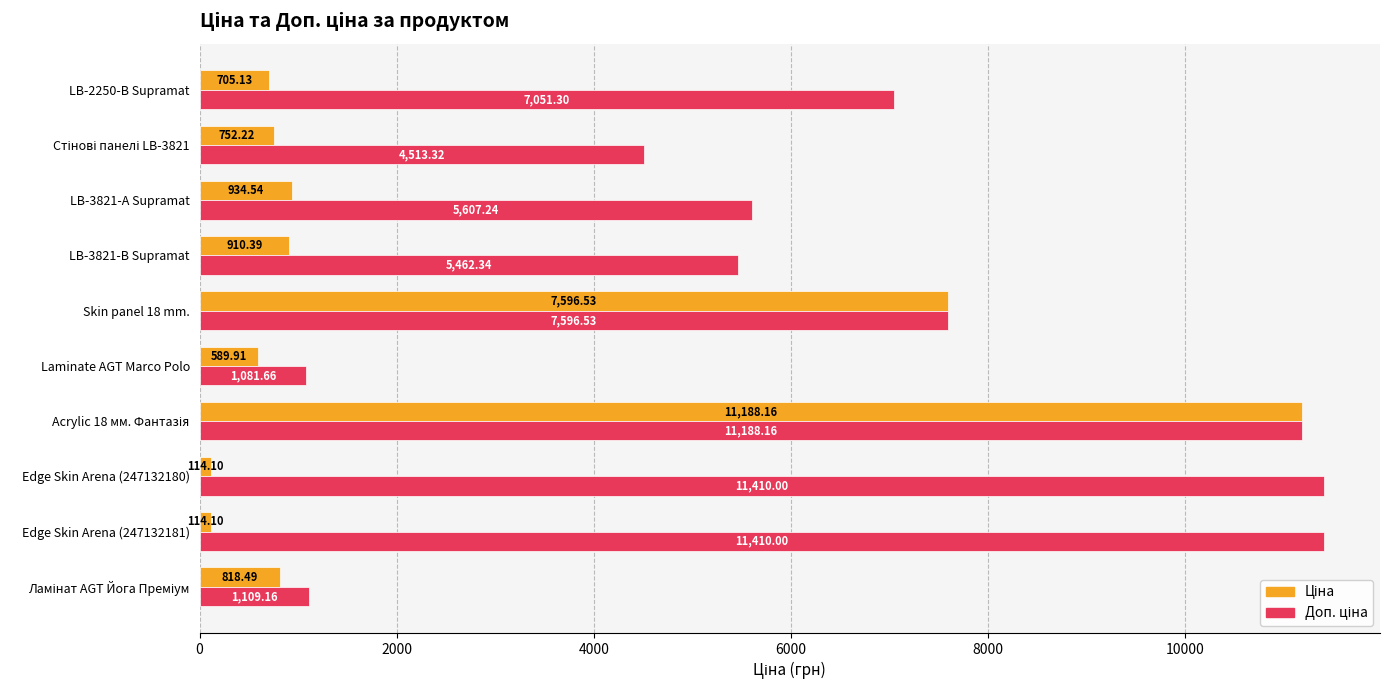

Count the number of data series in this chart.

2